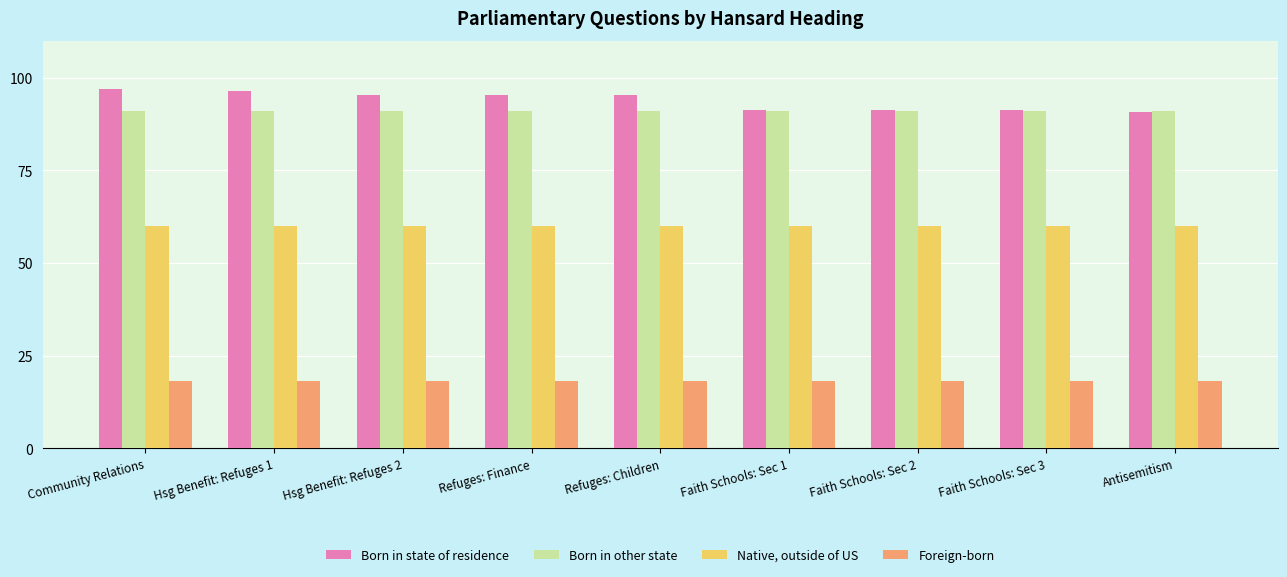

What is the difference between the highest and lowest values at Faith Schools: Sec 3?

73.2